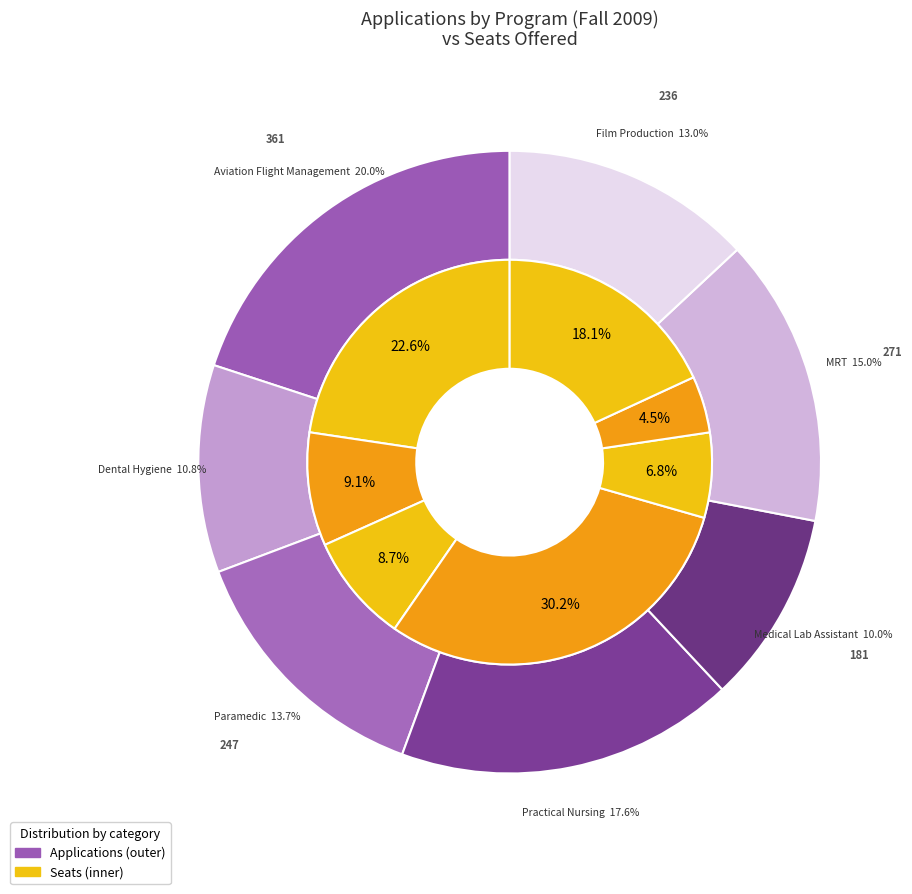

The Aviation Flight Management slice represents 20% of the pie. True or false?

True